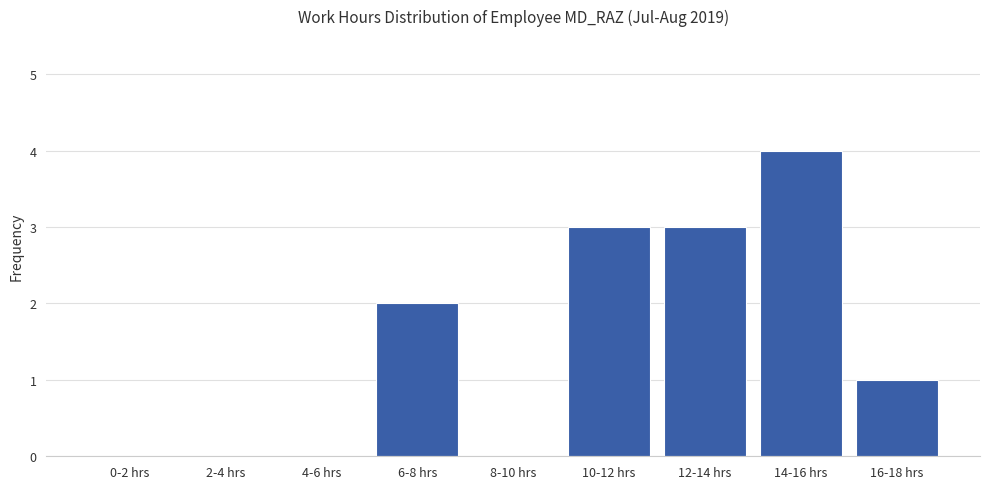

Reading left to right, transcribe all the data shown in this chart.

0-2 hrs=0	2-4 hrs=0	4-6 hrs=0	6-8 hrs=2	8-10 hrs=0	10-12 hrs=3	12-14 hrs=3	14-16 hrs=4	16-18 hrs=1